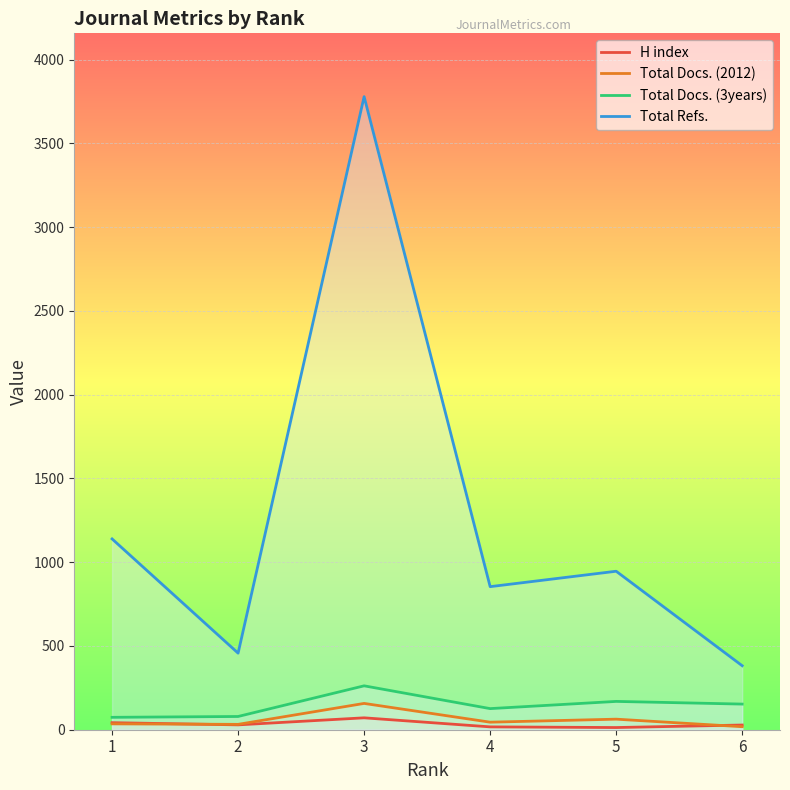

What is the average value of the H index series?

33